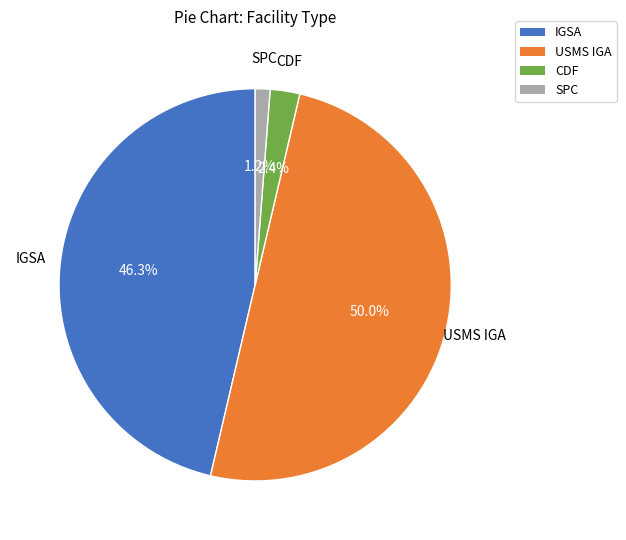

How many segments does this pie chart have?

4